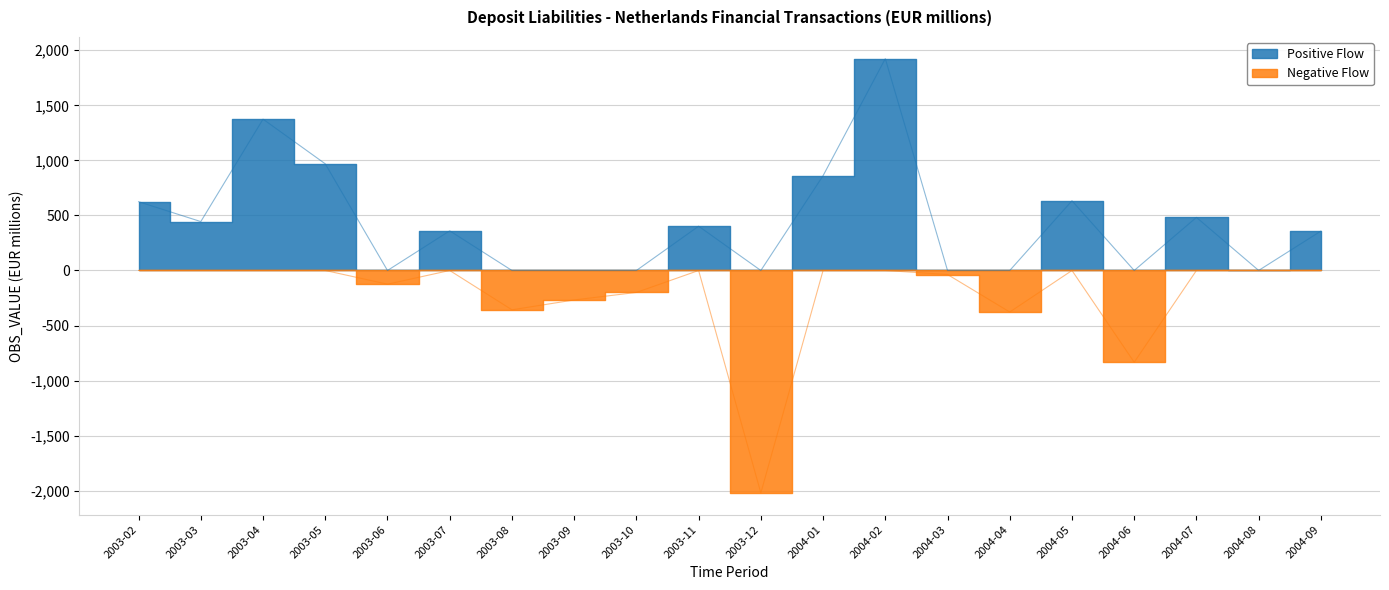

List the labels in order of Positive Flow value, largest first.

2004-02, 2003-04, 2003-05, 2004-01, 2004-05, 2003-02, 2004-07, 2003-03, 2003-11, 2003-07, 2004-09, 2004-08, 2003-06, 2003-08, 2003-09, 2003-10, 2003-12, 2004-03, 2004-04, 2004-06